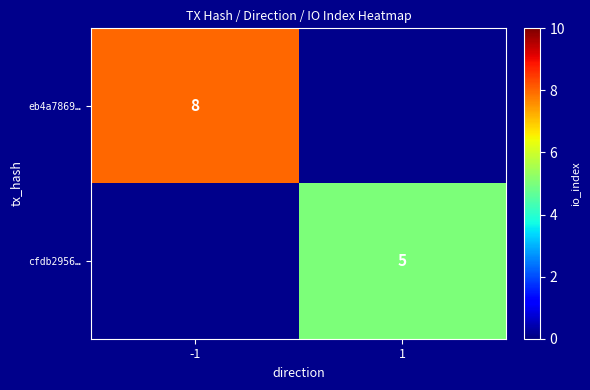

How many data points does each series have?

2